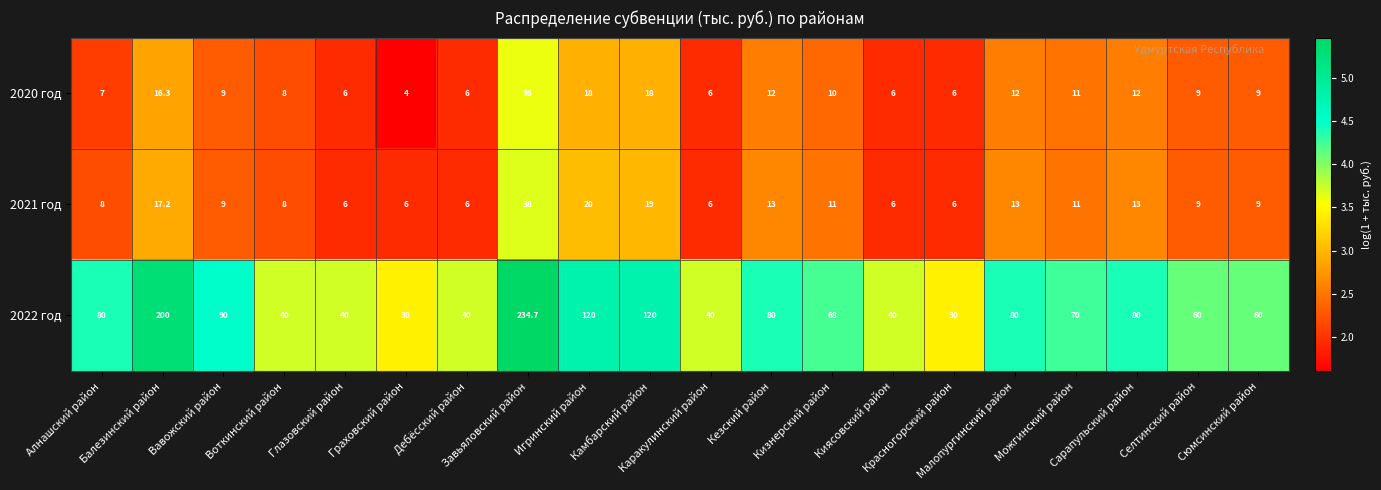

Which category has the lowest value across all series?

Граховский район